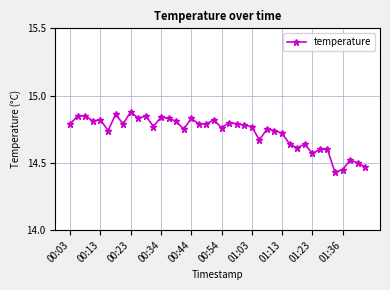

What is the sum of all values?

589.1